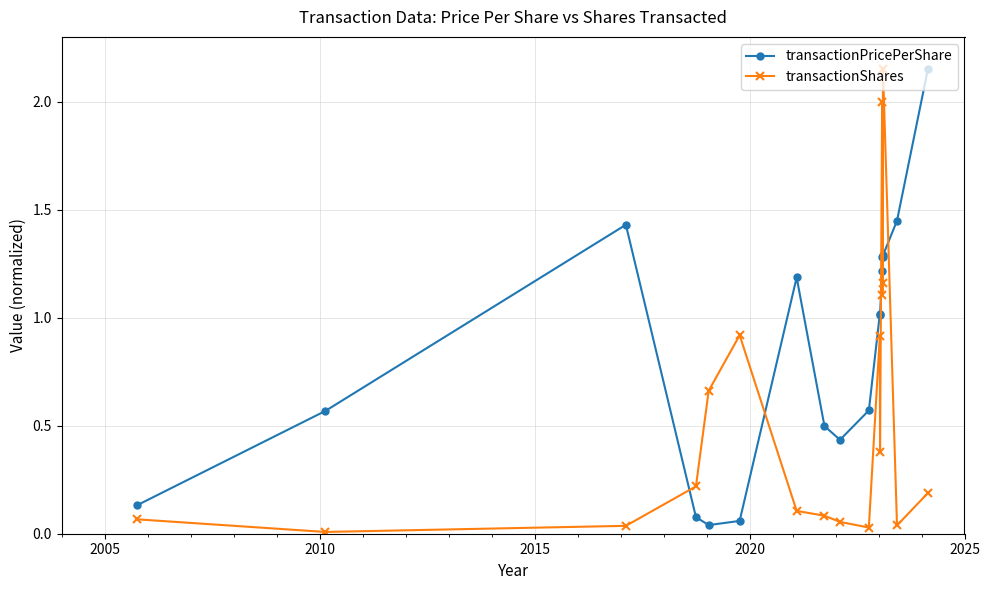

What is the average value of the transactionPricePerShare series?

0.9